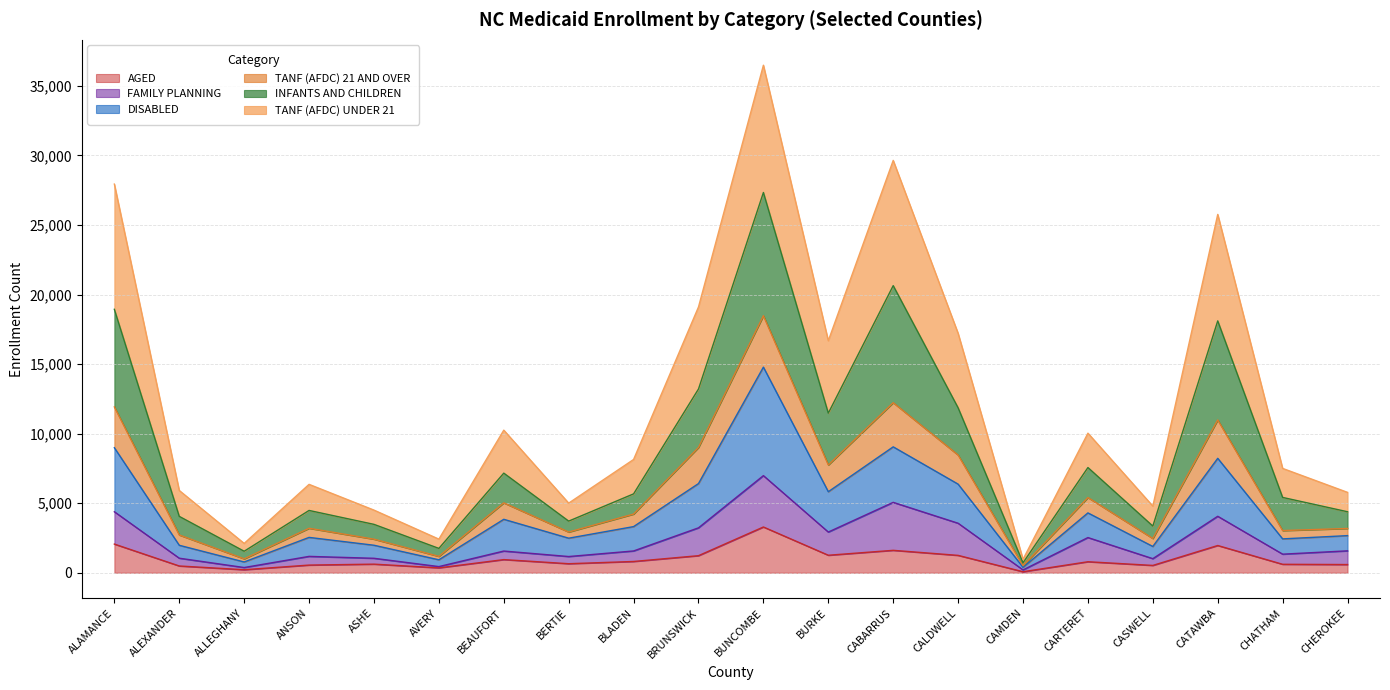

True or false: DISABLED and TANF (AFDC) 21 AND OVER intersect in this chart.

False